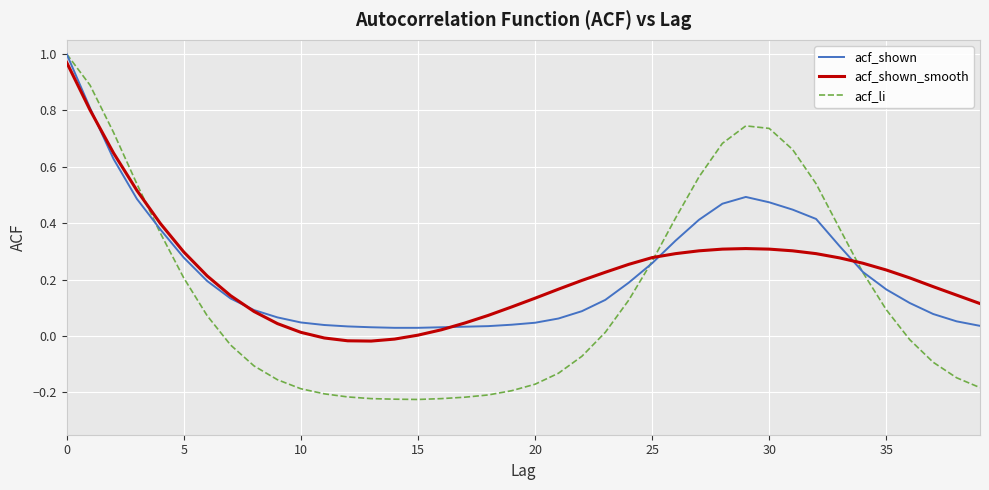

List the series in order of their peak value, highest first.

acf_shown, acf_li, acf_shown_smooth